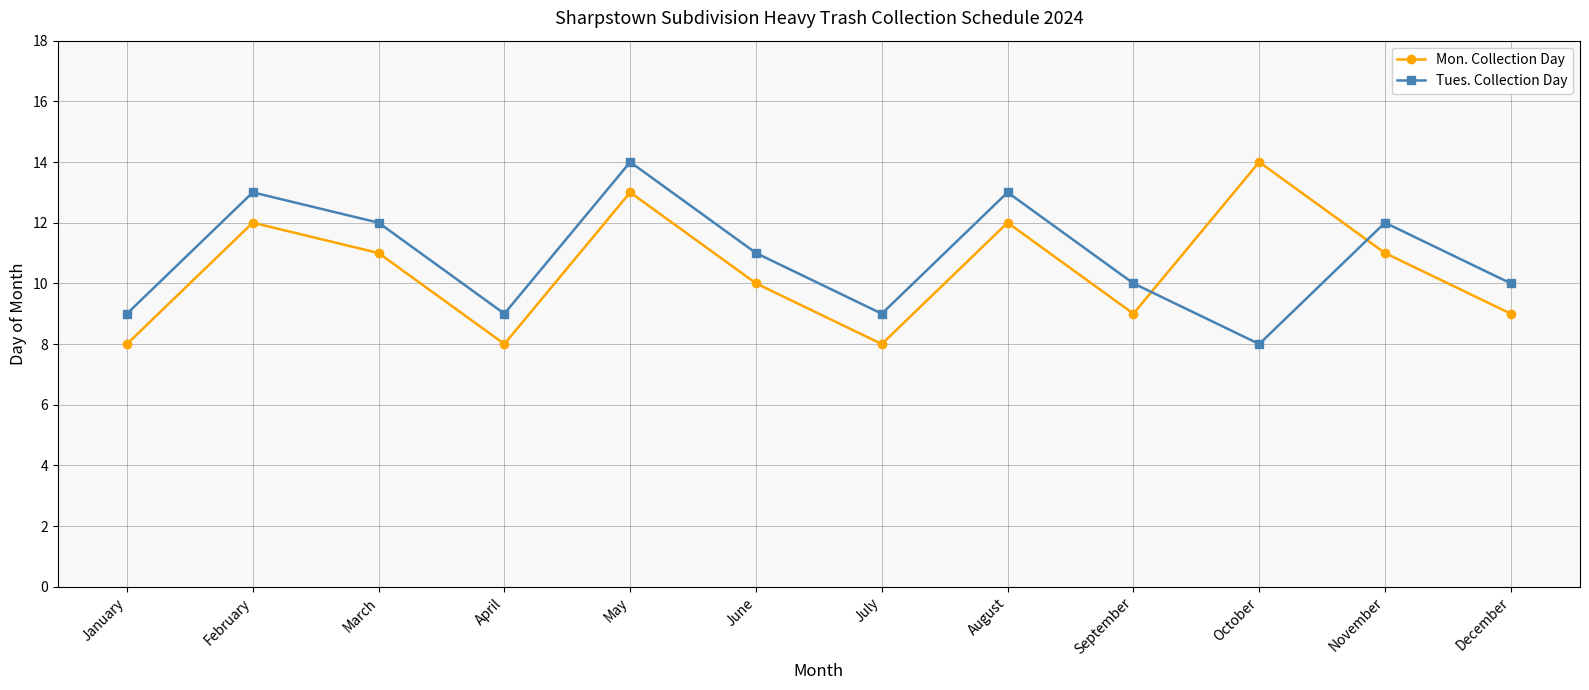

At which label does Mon. Collection Day first exceed 11?

February